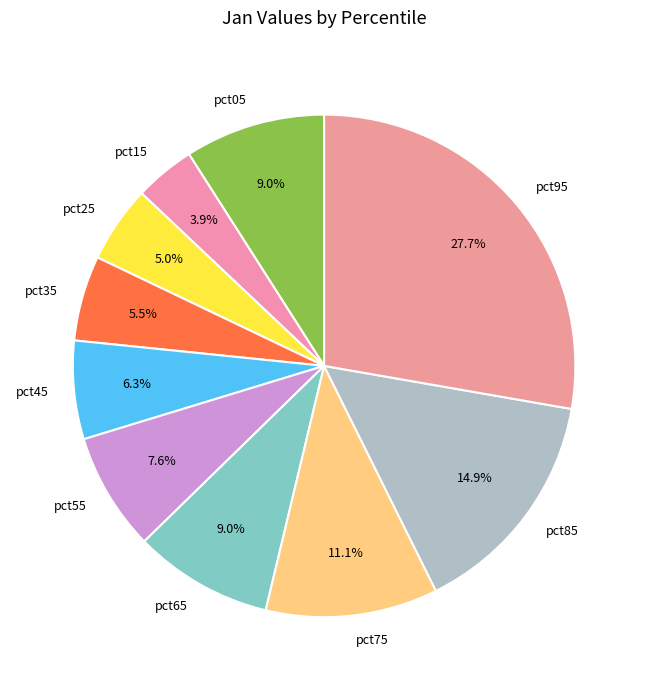

True or false: pct75 accounts for 3% of the total.

False